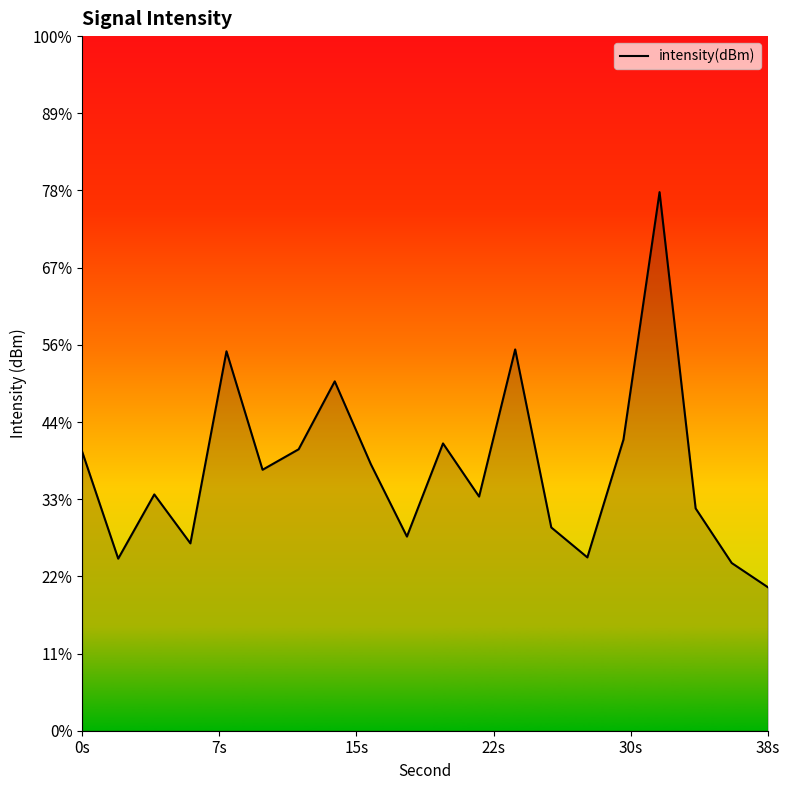

How many categories are shown in the chart?

20